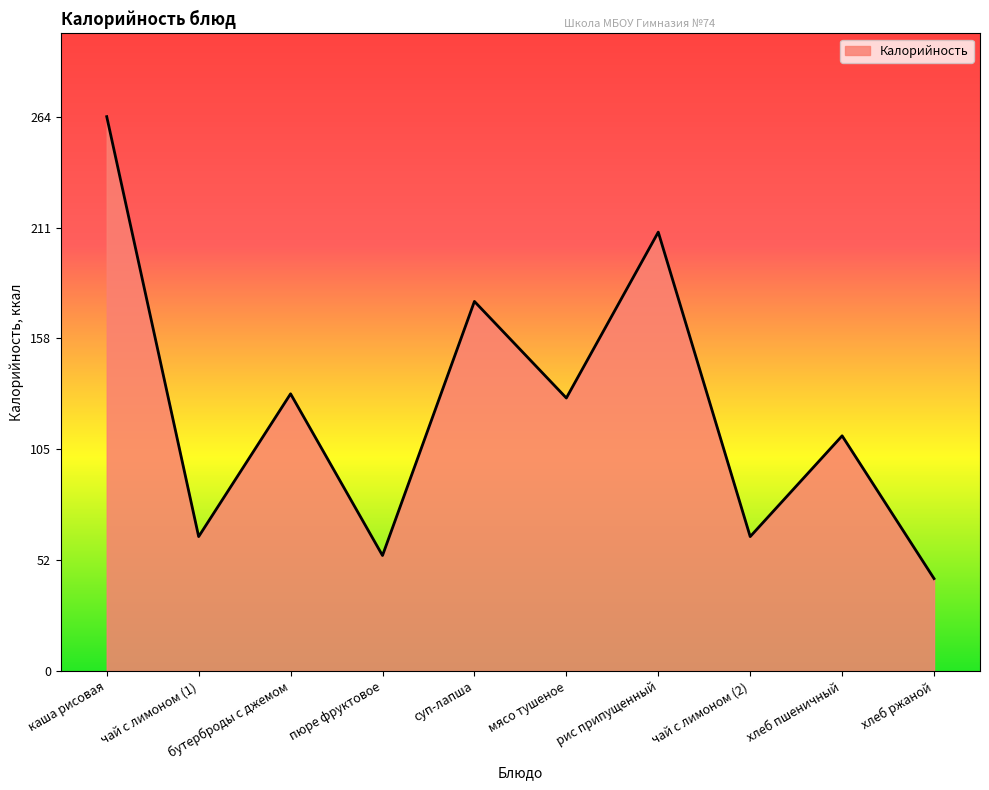

What is the change in value from бутерброды с джемом to чай с лимоном (2)?

-68